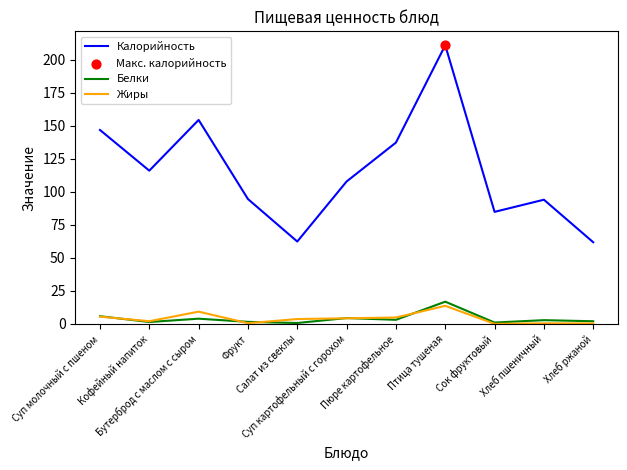

At which category is the sum across all series the highest?

Птица тушеная